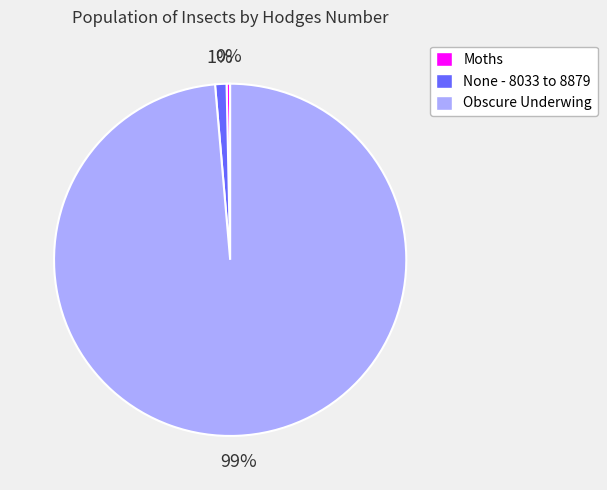

How many segments does this pie chart have?

3